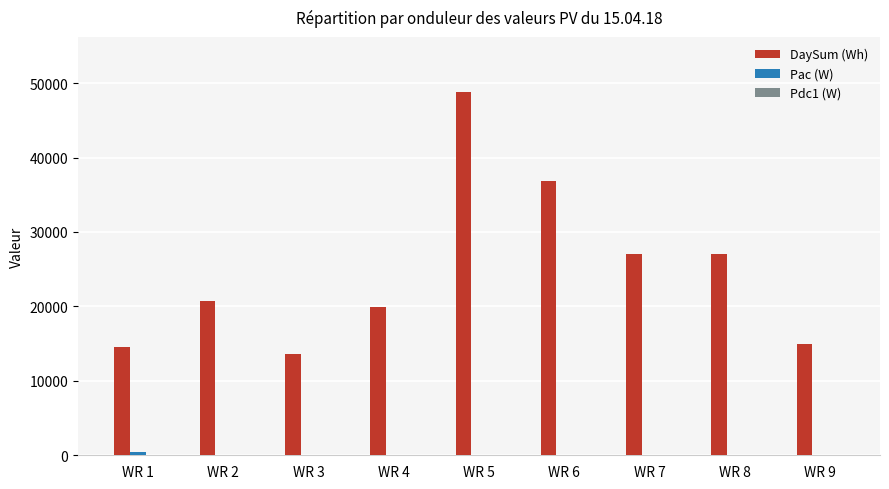

What is the highest value of the DaySum (Wh) series?

48866